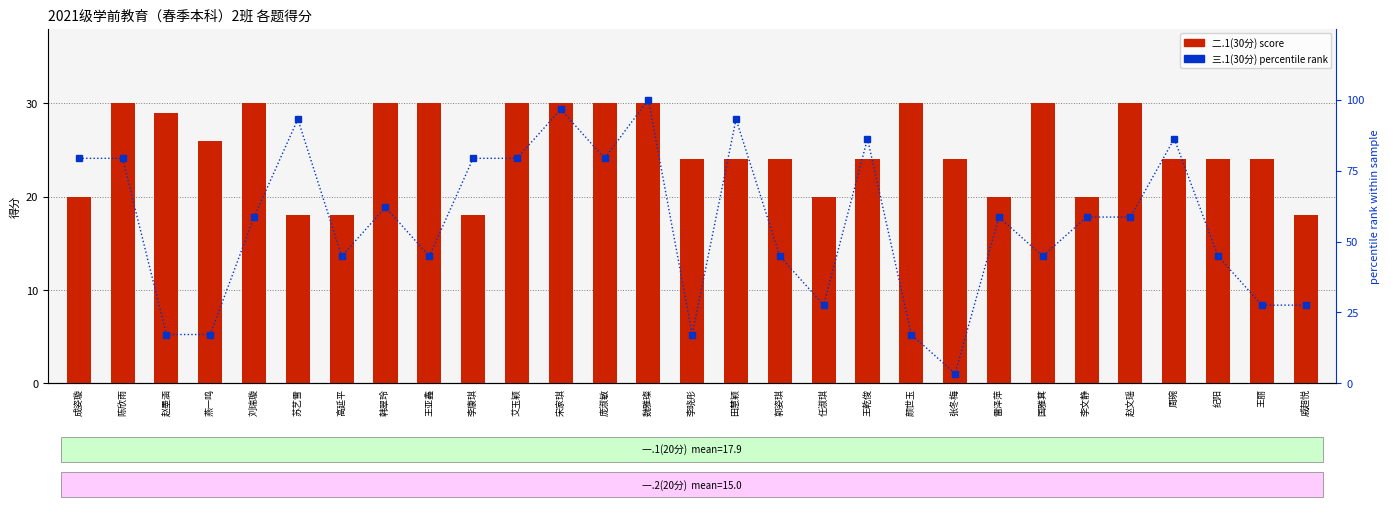

The value of 三.1(30分) percentile rank at 燕一鸣 is 17.2. True or false?

True